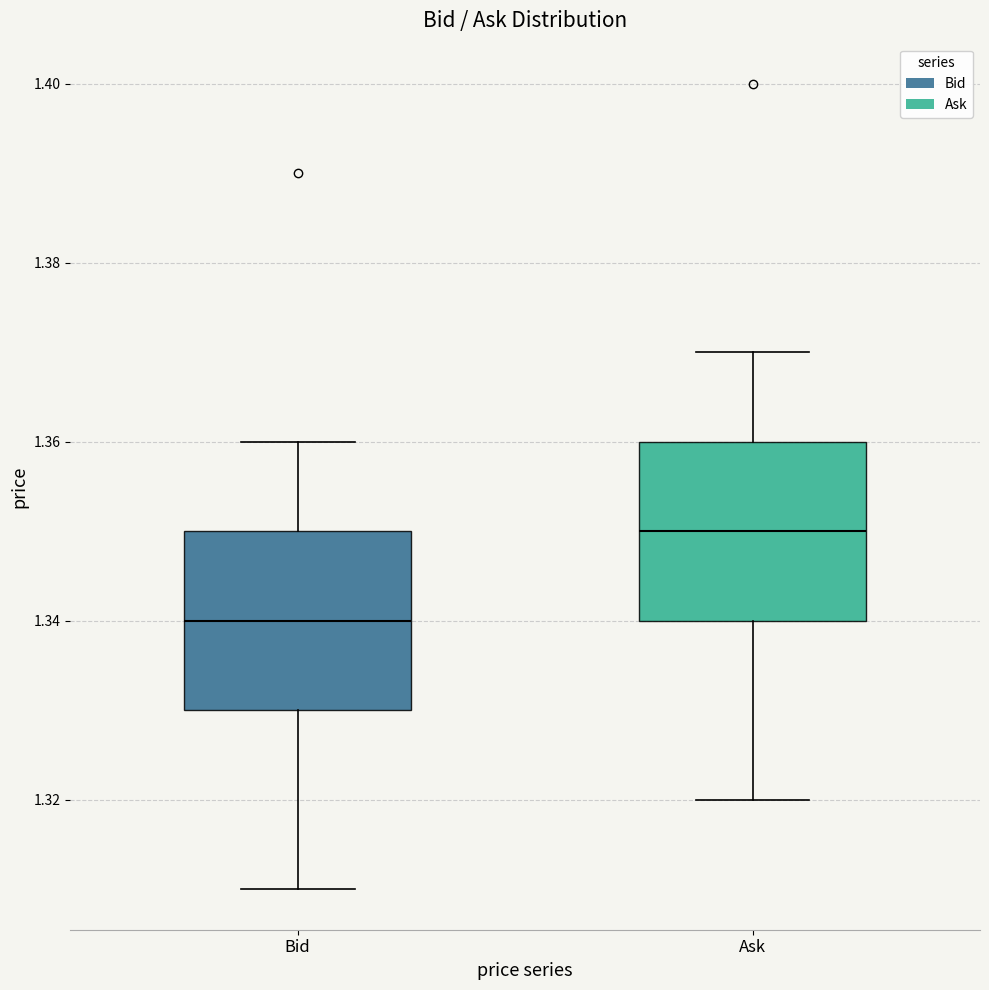

Where does the median line of the box for Bid sit on the y-axis? The values are not printed on the chart, so give them approximately, as read against the axis.

1.34